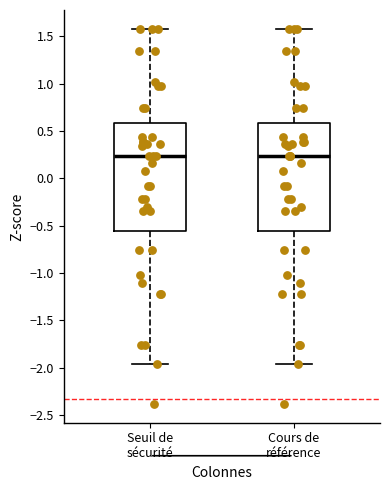

Reading left to right, transcribe this box plot: for each box, give where its median line is, the range the box spans, and where its two whiskers end, as read against the y-axis. The values are not printed on the chart, so give them approximately, as read against the axis.

Seuil de sécurité: median 0.25, box -0.55 to 0.60, whiskers -1.95 to 1.60
Cours de référence: median 0.25, box -0.55 to 0.60, whiskers -1.95 to 1.60